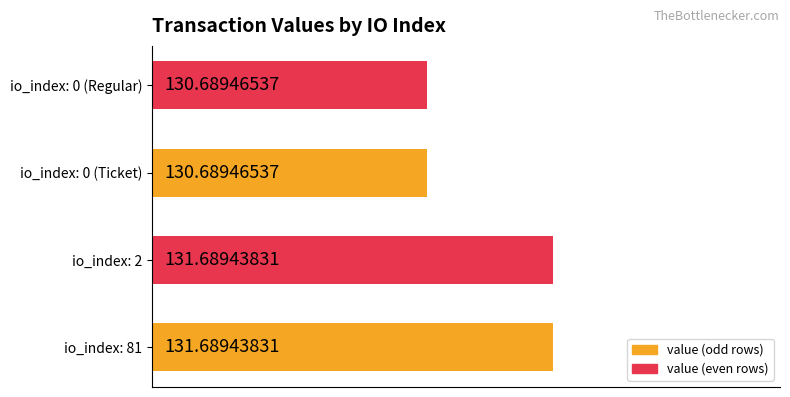

What is the change in value from io_index: 2 to io_index: 0 (Regular)?

-1.0